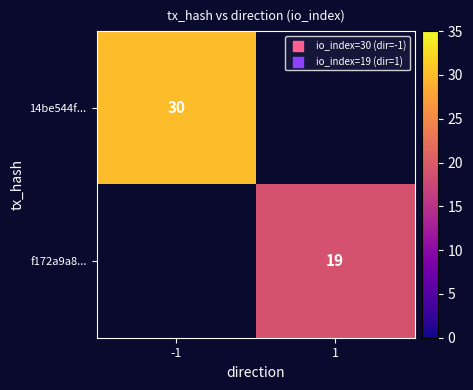

True or false: f172a9a8... has a value of 9 at 1.

False